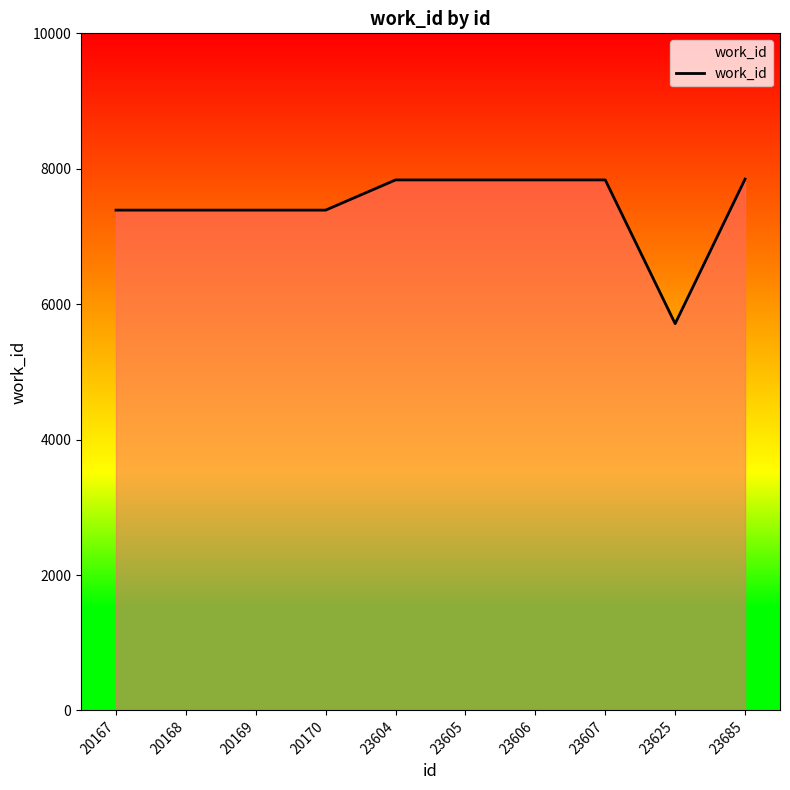

How many lines are shown in the chart?

1